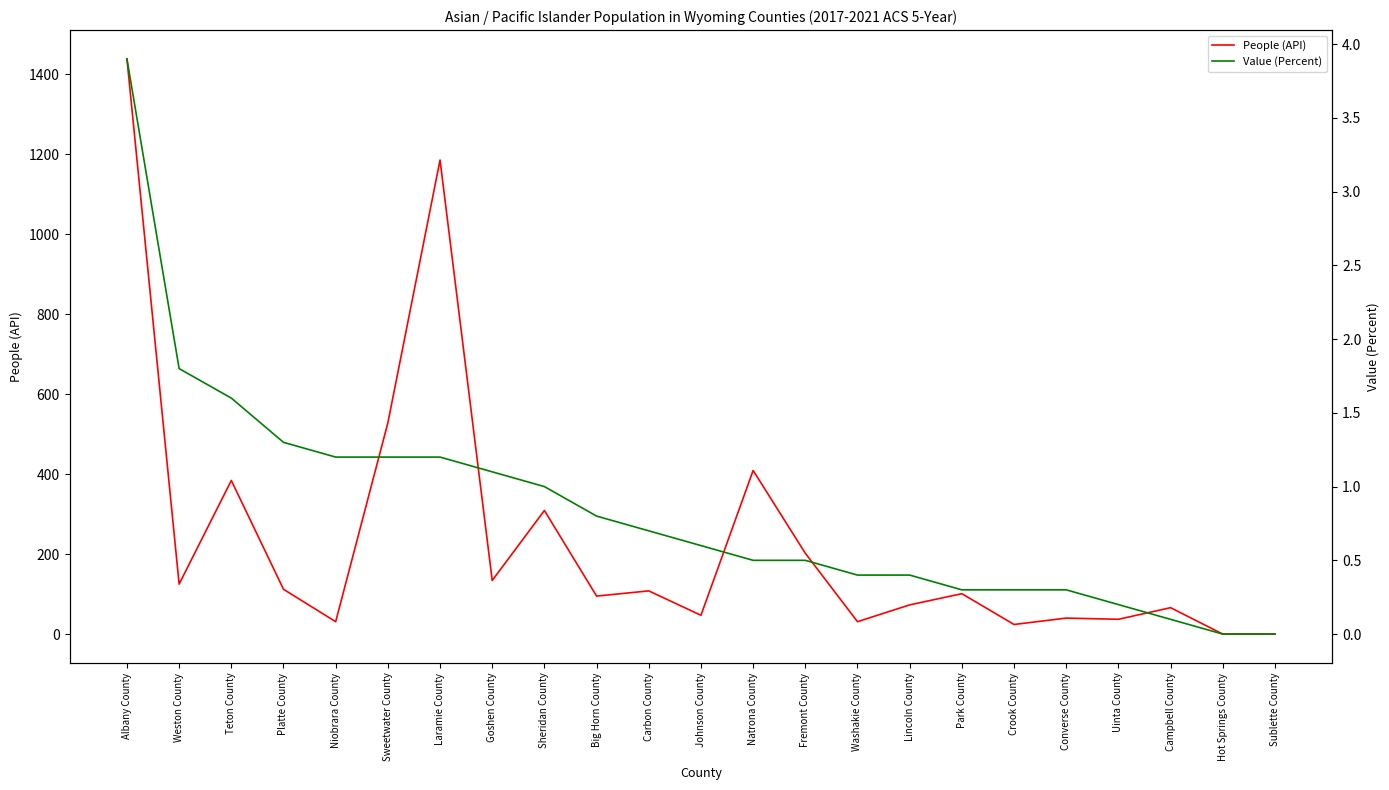

How many lines are shown in the chart?

2